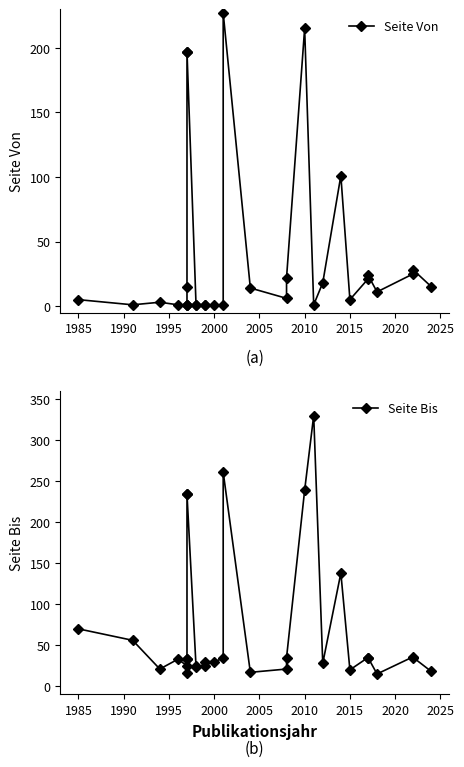

True or false: Seite Von has more than 0 points higher than both neighbors.

True